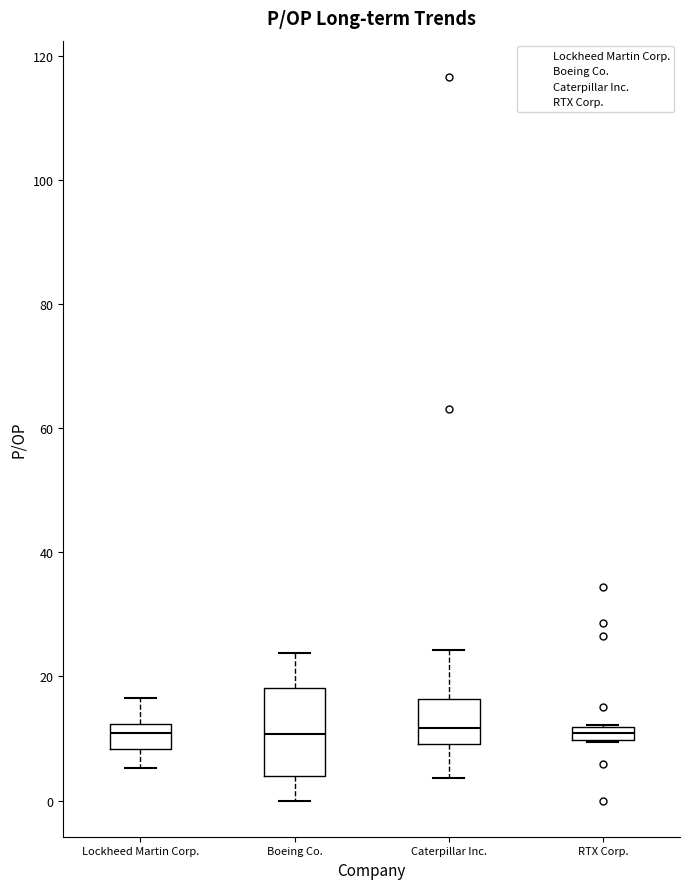

Comparing the boxes themselves (not the whiskers), which one is the tallest?

Boeing Co.